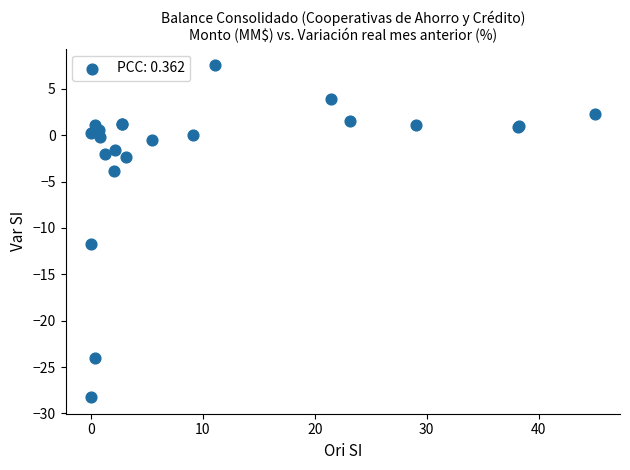

What Y value in the scatter plot is closest to -10?

-11.8